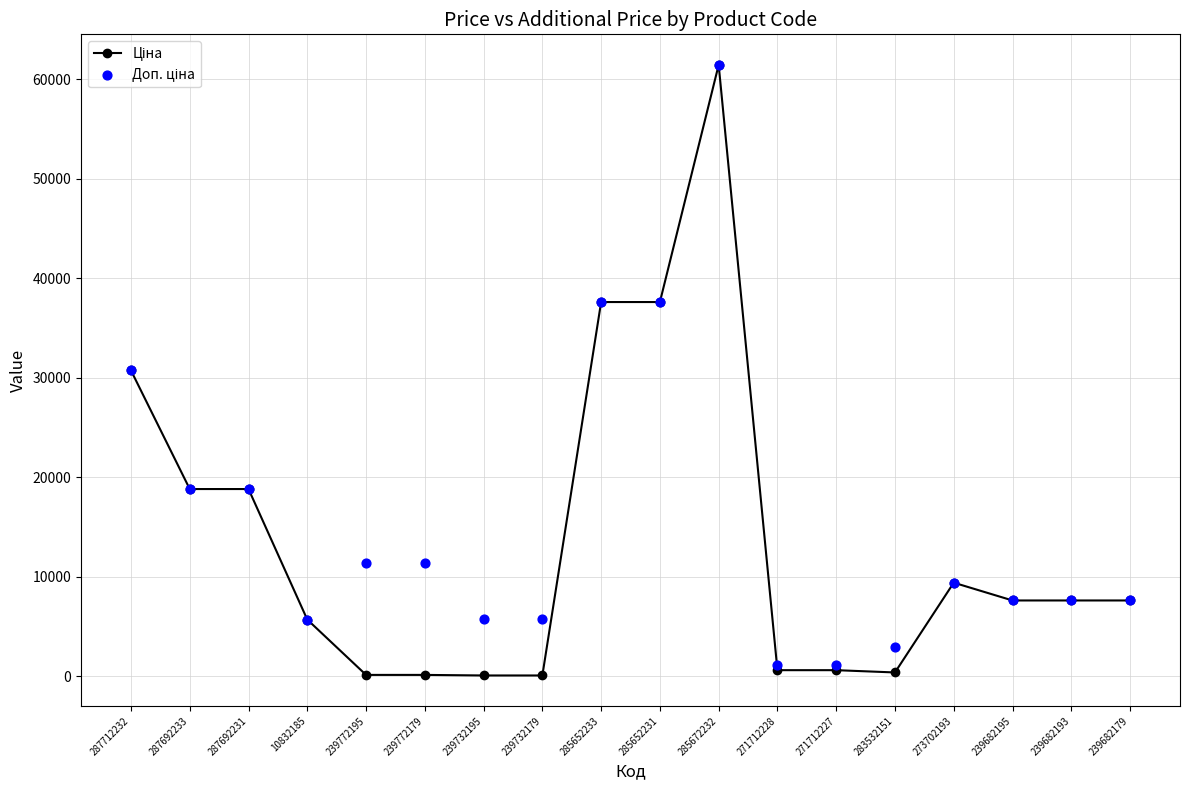

Which series contains the lowest Y value?

Ціна